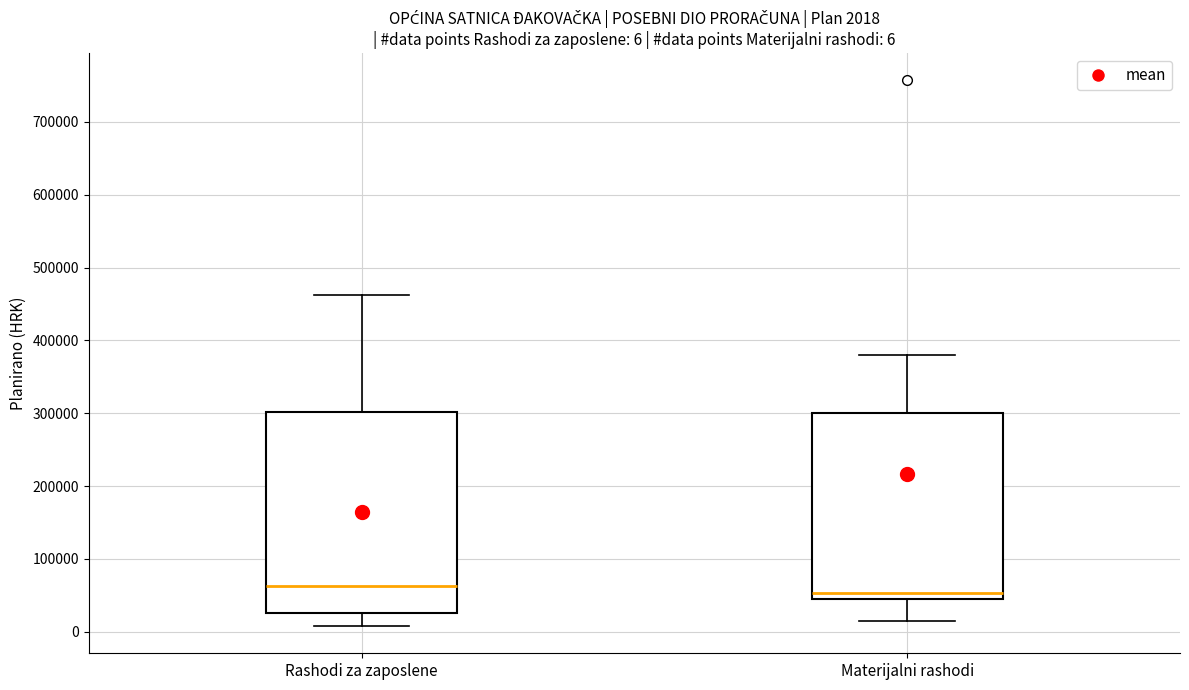

Comparing the boxes themselves (not the whiskers), which one is the tallest?

Rashodi za zaposlene